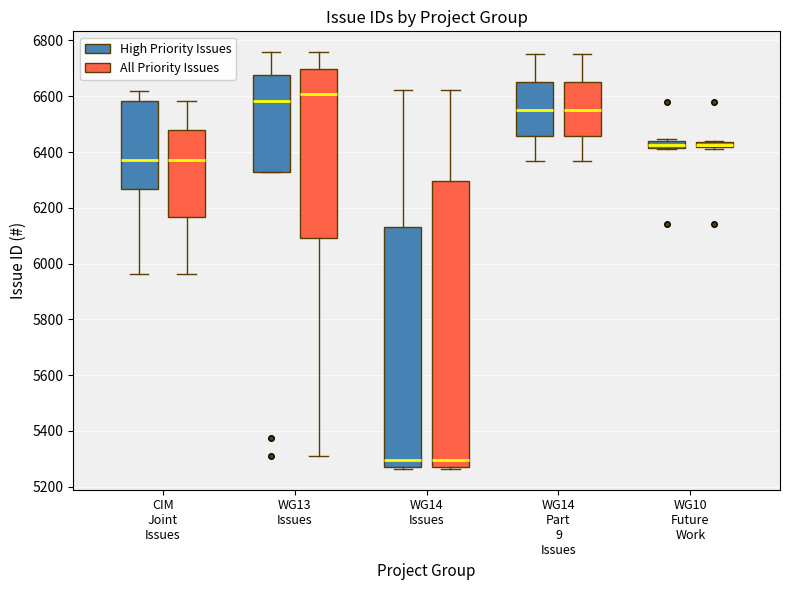

Which box has the highest median line?

WG13 Issues (All Priority Issues)